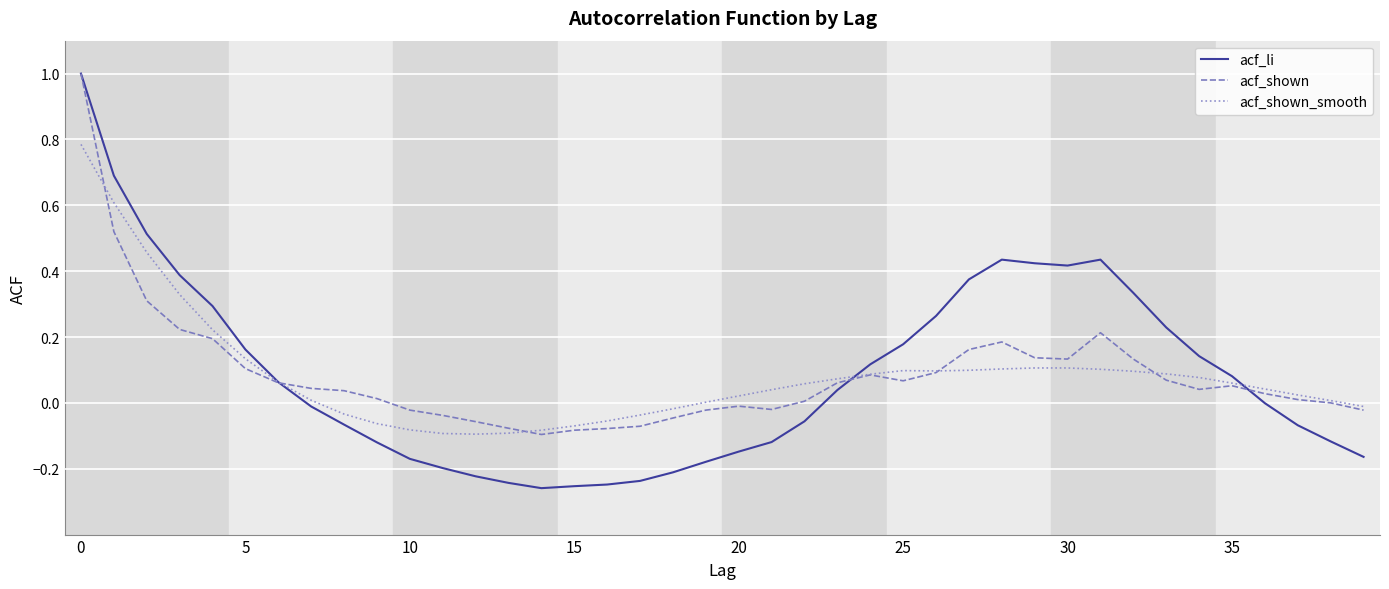

What is the highest value of the acf_shown series?

1.0